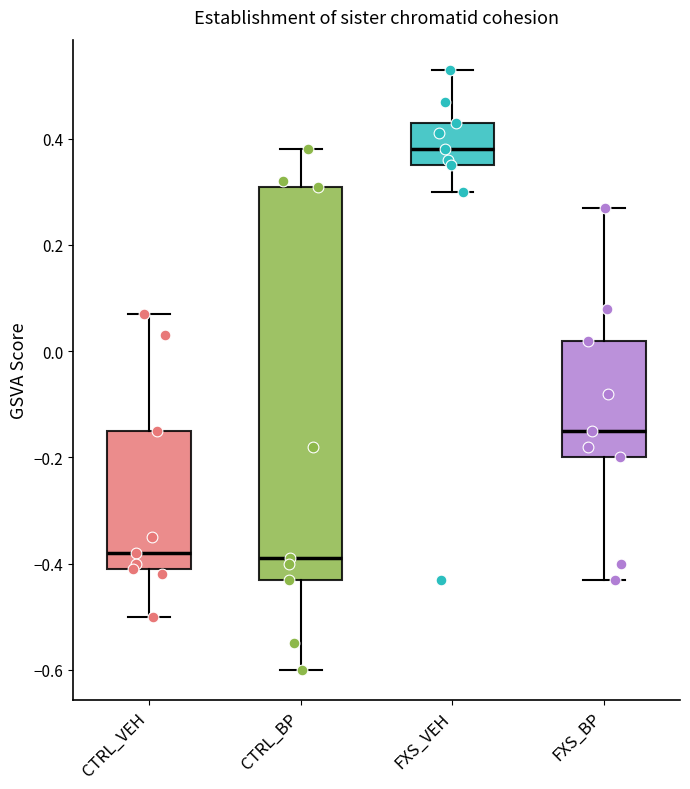

Reading left to right, transcribe this box plot: for each box, give where its median line is, the range the box spans, and where its two whiskers end, as read against the y-axis. The values are not printed on the chart, so give them approximately, as read against the axis.

CTRL_VEH: median -0.38, box -0.40 to -0.14, whiskers -0.50 to 0.08
CTRL_BP: median -0.38, box -0.42 to 0.32, whiskers -0.60 to 0.38
FXS_VEH: median 0.38, box 0.36 to 0.44, whiskers 0.30 to 0.54
FXS_BP: median -0.14, box -0.20 to 0.02, whiskers -0.42 to 0.28